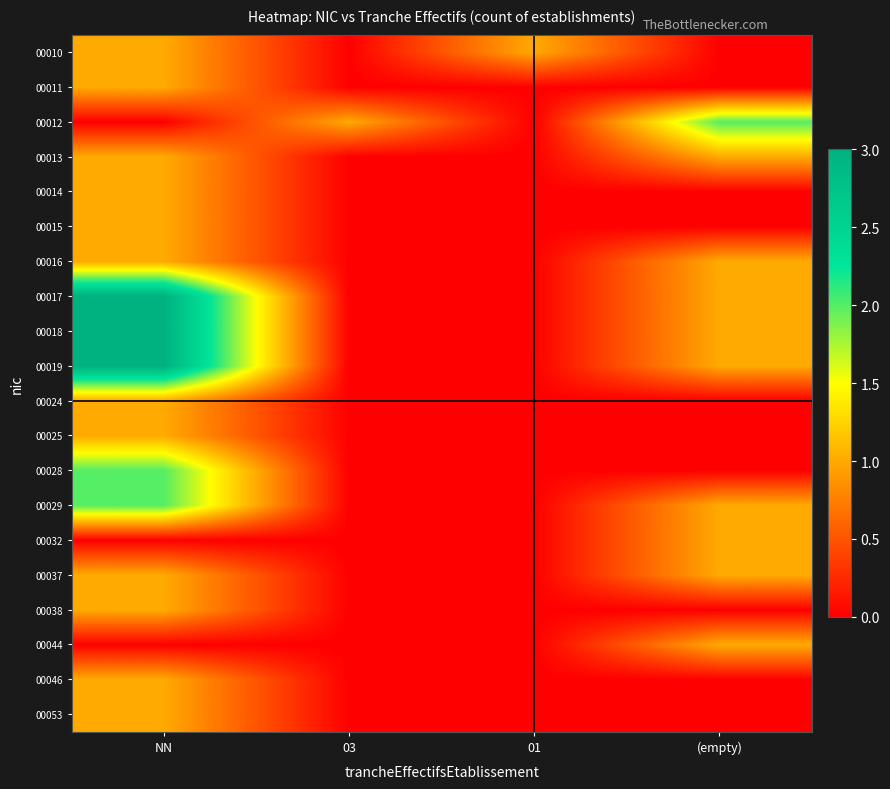

Reading left to right, list all the values displayed in this chart.

00010: NN=1	03=0	01=1	(empty)=0
00011: NN=1	03=0	01=0	(empty)=0
00012: NN=0	03=1	01=0	(empty)=2
00013: NN=1	03=0	01=0	(empty)=1
00014: NN=1	03=0	01=0	(empty)=0
00015: NN=1	03=0	01=0	(empty)=0
00016: NN=1	03=0	01=0	(empty)=1
00017: NN=3	03=0	01=0	(empty)=1
00018: NN=3	03=0	01=0	(empty)=1
00019: NN=3	03=0	01=0	(empty)=1
00024: NN=1	03=0	01=0	(empty)=0
00025: NN=1	03=0	01=0	(empty)=0
00028: NN=2	03=0	01=0	(empty)=0
00029: NN=2	03=0	01=0	(empty)=1
00032: NN=0	03=0	01=0	(empty)=1
00037: NN=1	03=0	01=0	(empty)=1
00038: NN=1	03=0	01=0	(empty)=0
00044: NN=0	03=0	01=0	(empty)=1
00046: NN=1	03=0	01=0	(empty)=0
00053: NN=1	03=0	01=0	(empty)=0